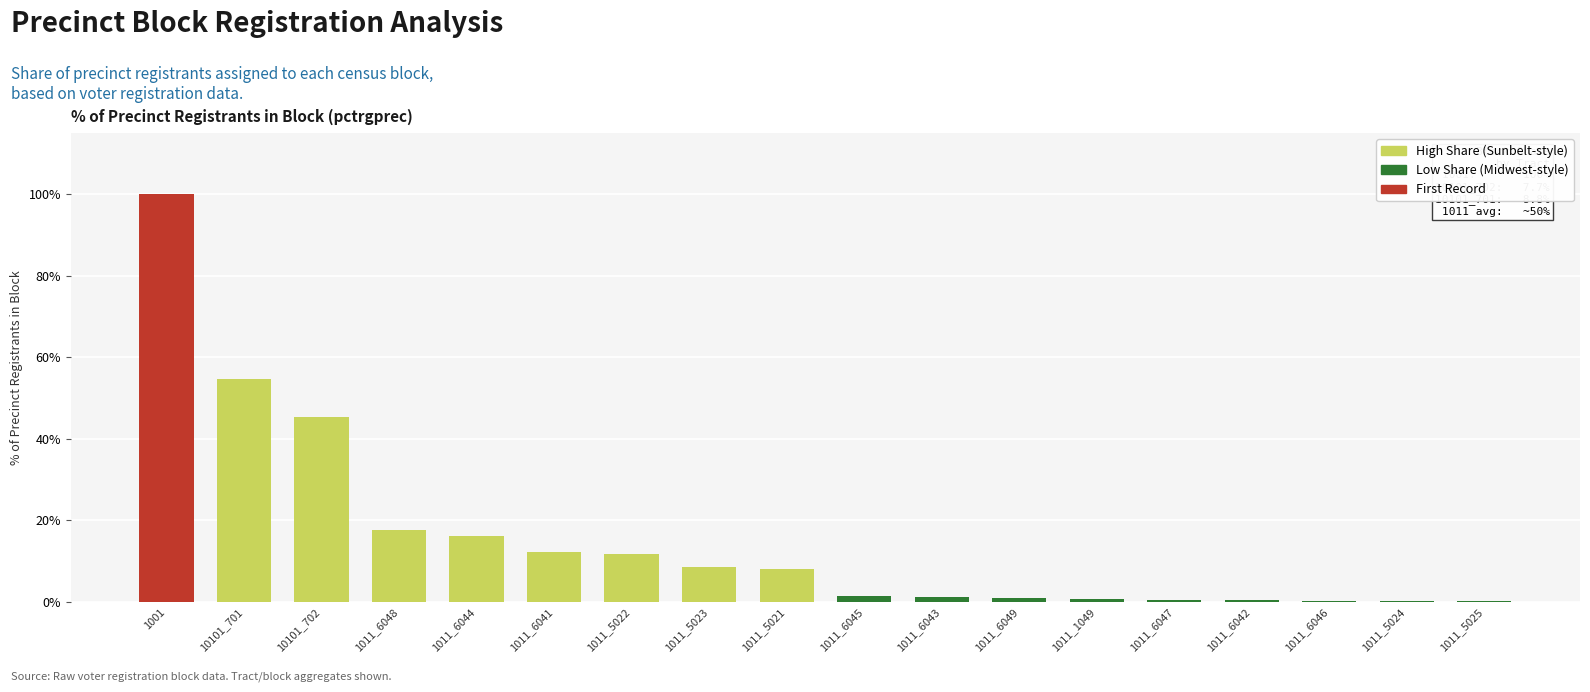

The chart shows a value of 1.2 at 1011_6043. True or false?

True